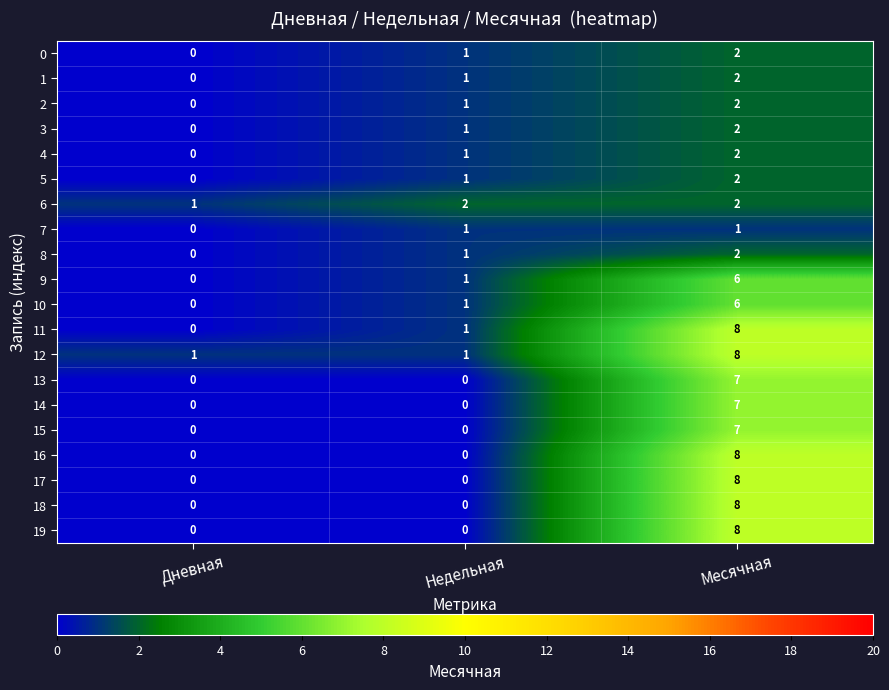

Count the 10 values in the range 0 to 6.

3